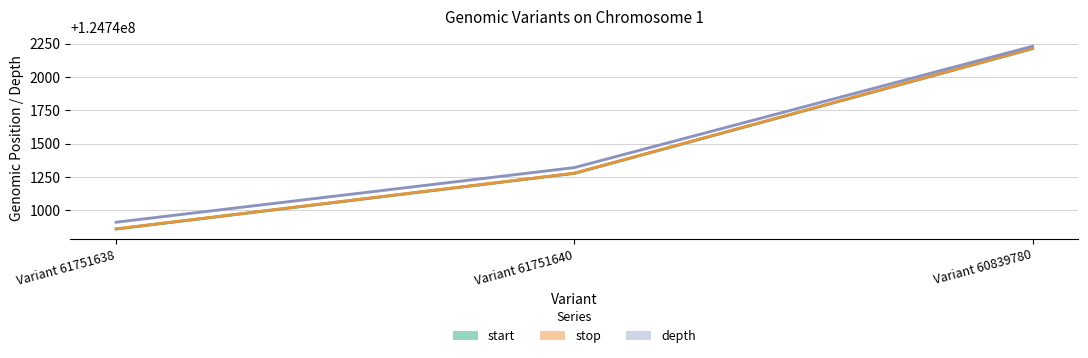

How many data points does each series have?

3